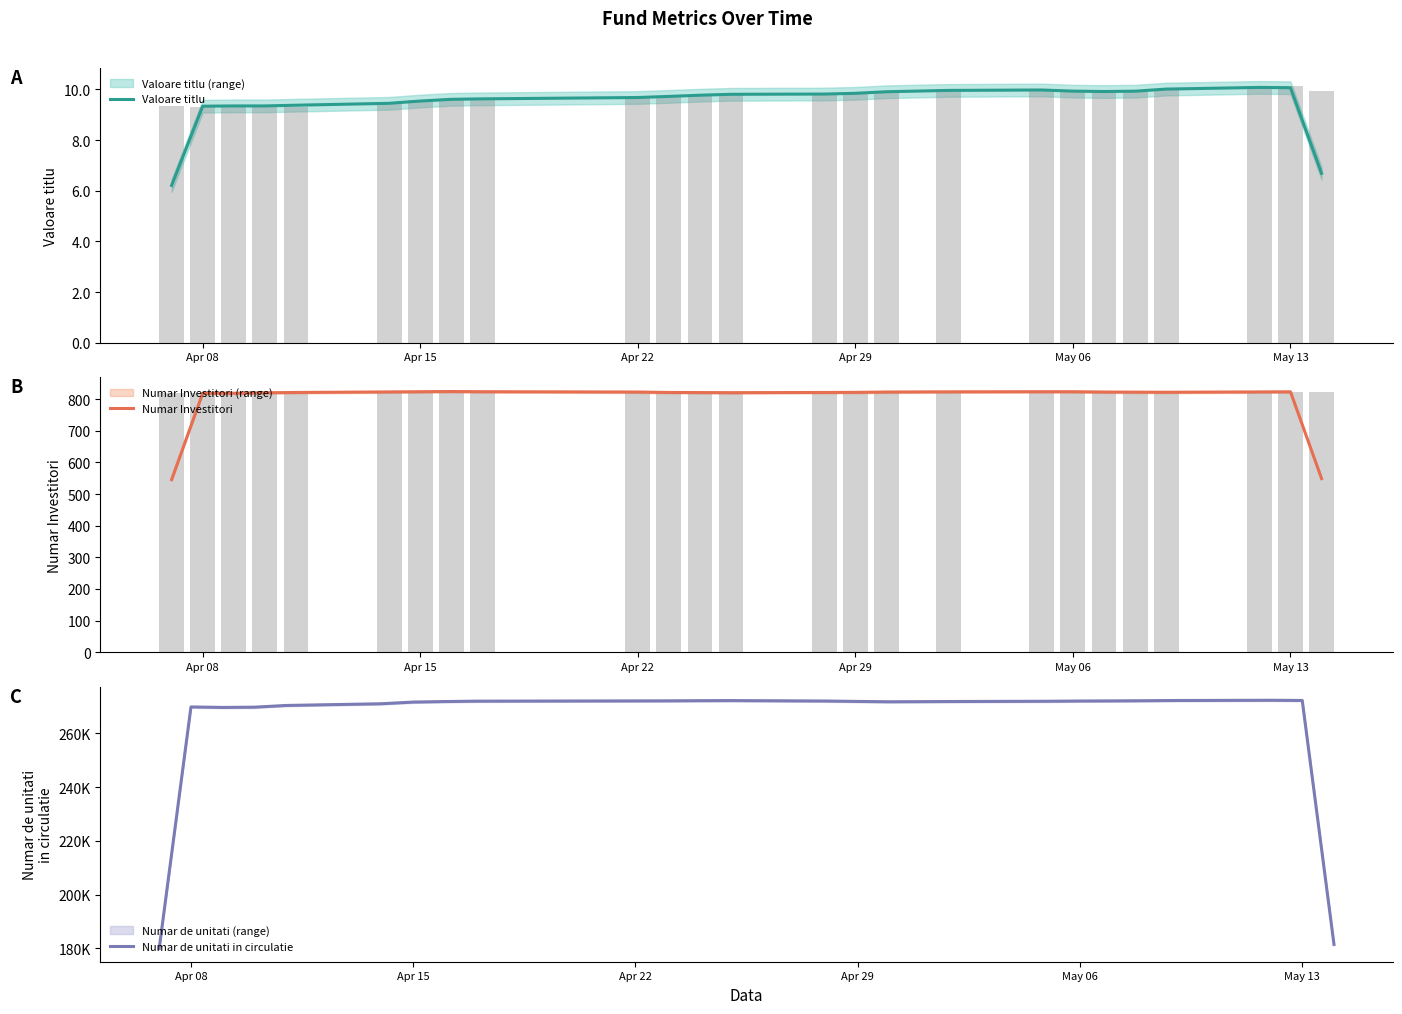

At which label does Valoare titlu first exceed 9?

Apr 08